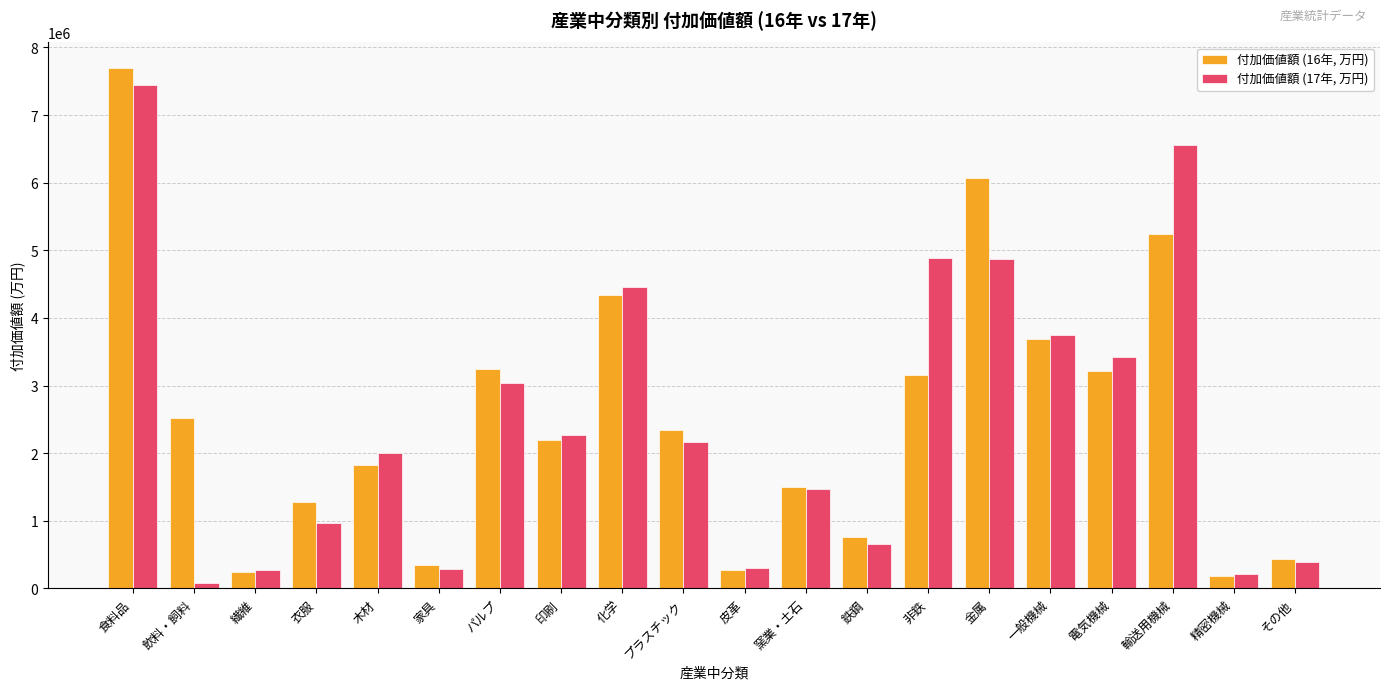

How many data points does each series have?

20